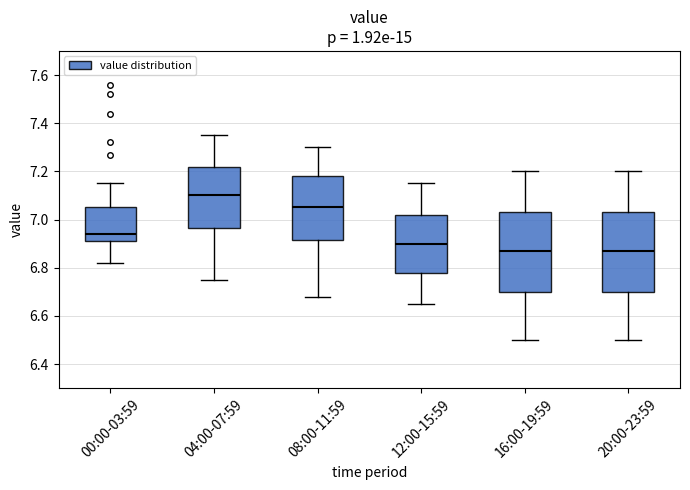

Reading left to right, read every box against the y-axis: the position of its median line, the range the box covers, and the ends of its whiskers. The values are not printed on the chart, so give them approximately, as read against the axis.

00:00-03:59: median 6.94, box 6.92 to 7.06, whiskers 6.82 to 7.16
04:00-07:59: median 7.10, box 6.96 to 7.22, whiskers 6.76 to 7.36
08:00-11:59: median 7.06, box 6.92 to 7.18, whiskers 6.68 to 7.30
12:00-15:59: median 6.90, box 6.78 to 7.02, whiskers 6.66 to 7.16
16:00-19:59: median 6.88, box 6.70 to 7.04, whiskers 6.50 to 7.20
20:00-23:59: median 6.88, box 6.70 to 7.04, whiskers 6.50 to 7.20